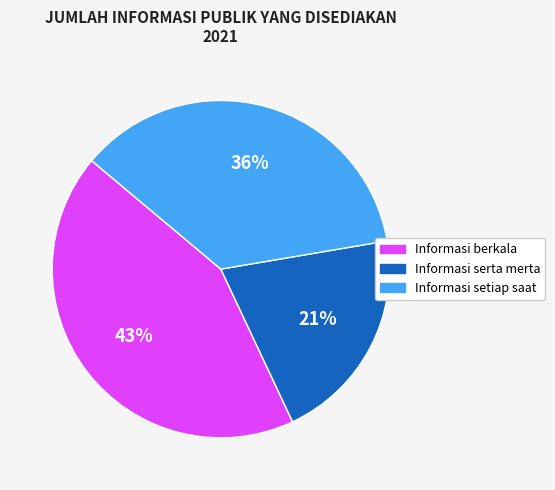

Between Informasi serta merta and Informasi berkala, which is larger?

Informasi berkala